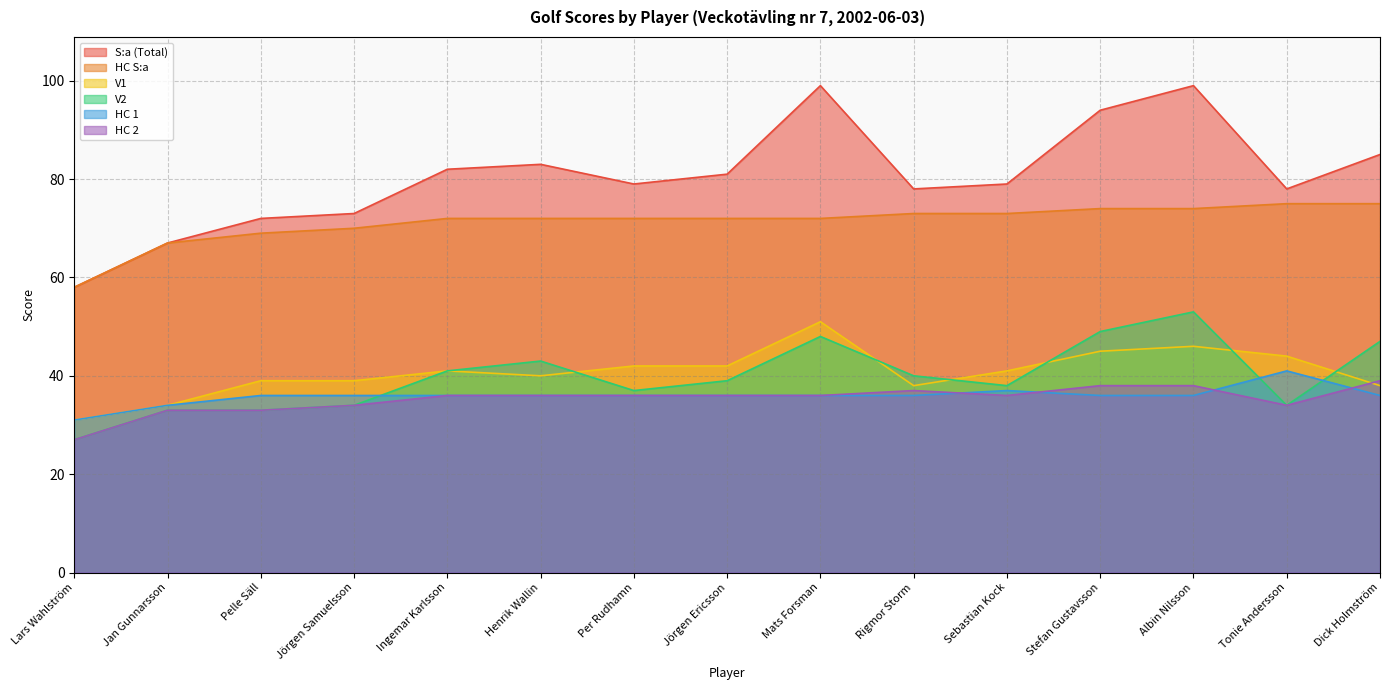

What is the spread (max minus min) of values at Rigmor Storm?

42